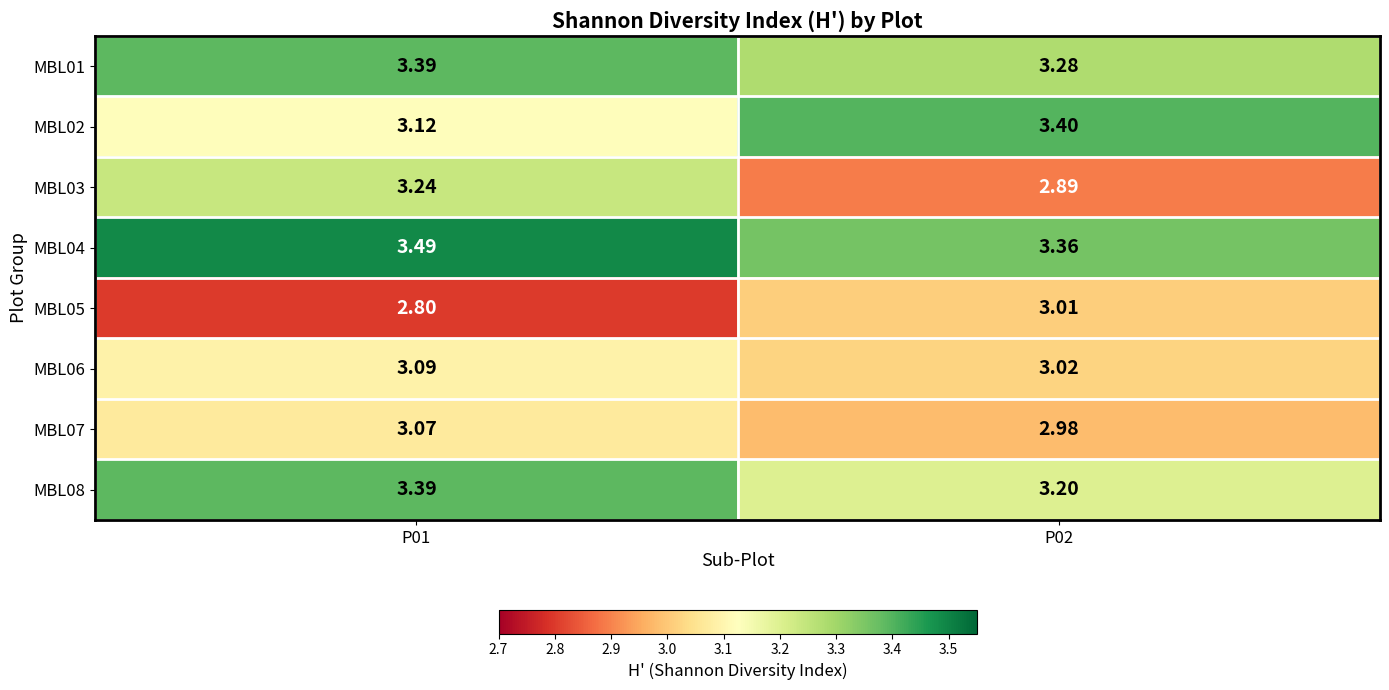

Which series changed the most between P01 and P02?

MBL03